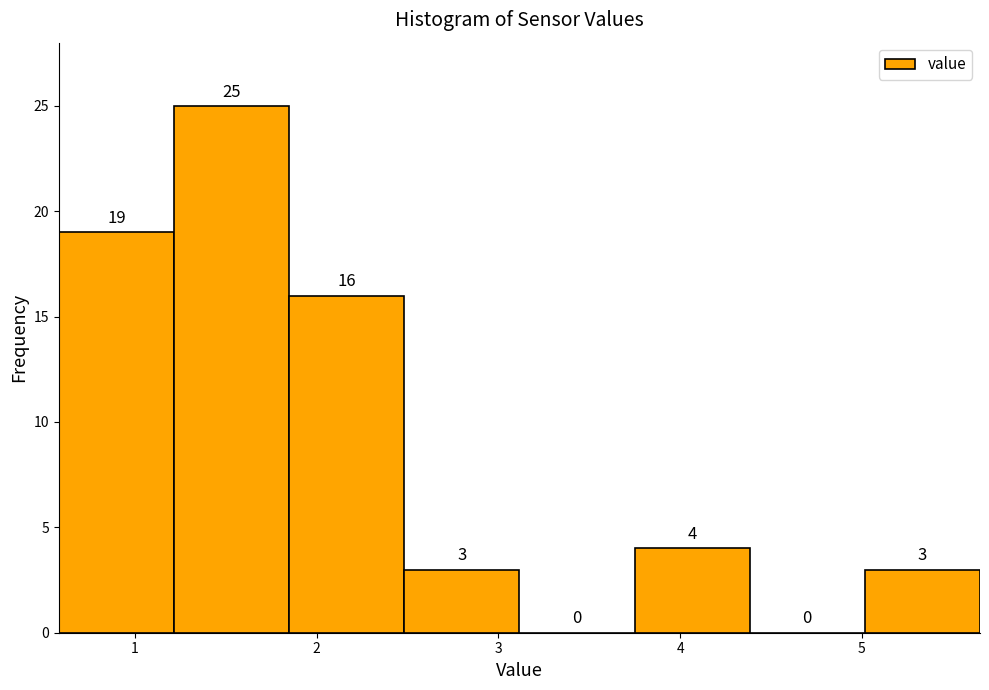

How tall is the bar that spans 5.0 to 5.7 on the x-axis? The bar edges are not printed on the chart, so give them approximately, as read against the axis.

3